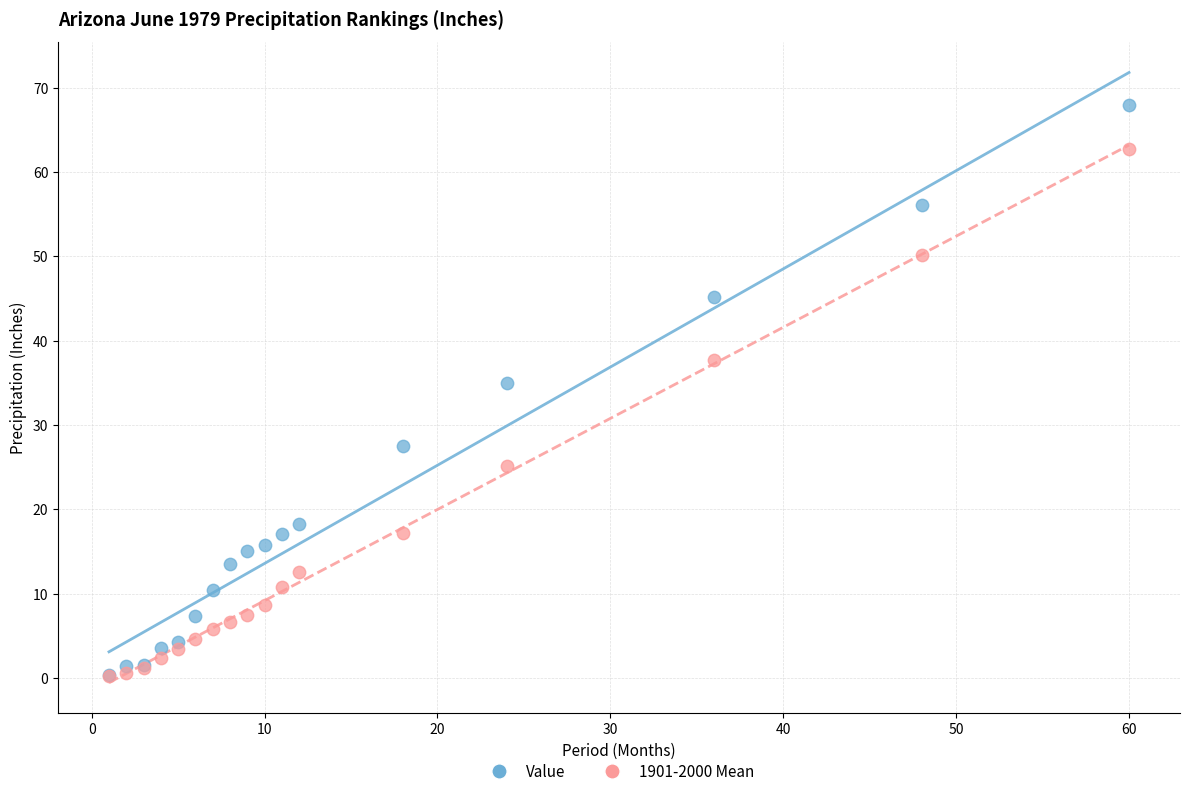

Across all series, what Y value is closest to 34?

35.0